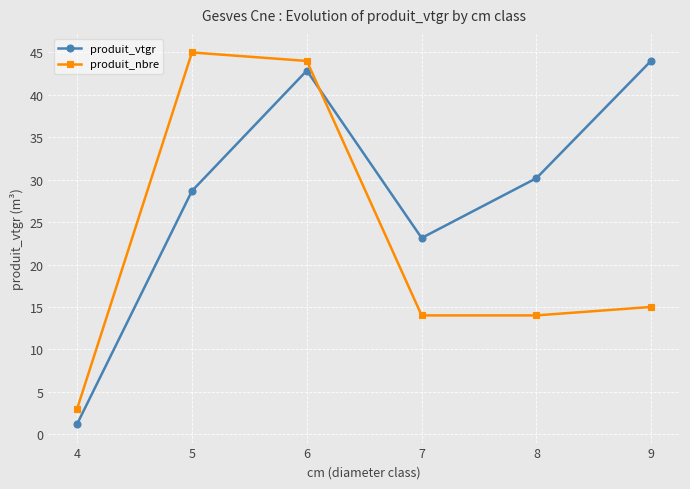

Count the number of categories in the chart.

6